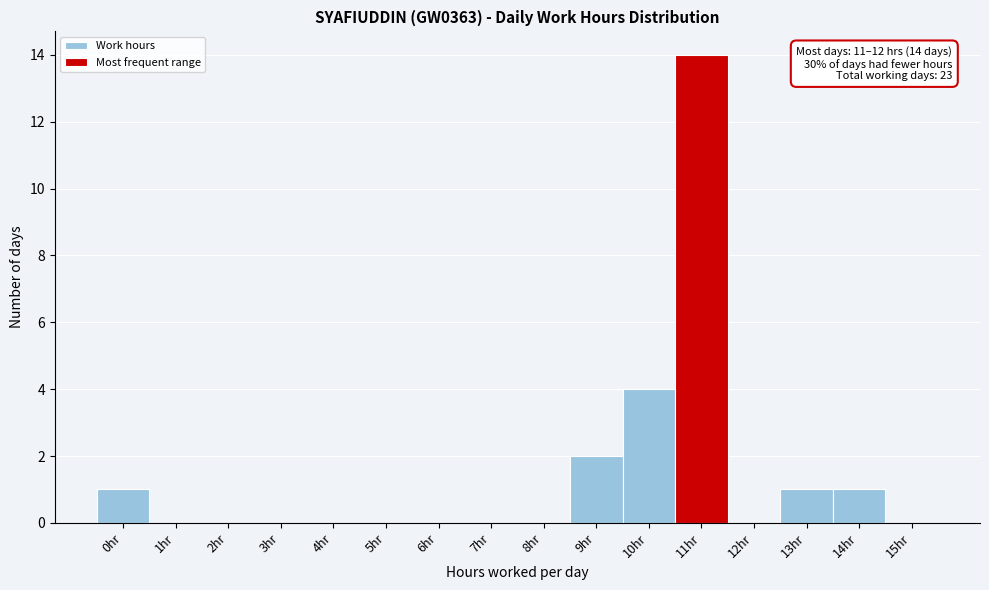

Reading right to left, what are all the values shown in this chart?

15hr=0	14hr=1	13hr=1	12hr=0	11hr=14	10hr=4	9hr=2	8hr=0	7hr=0	6hr=0	5hr=0	4hr=0	3hr=0	2hr=0	1hr=0	0hr=1